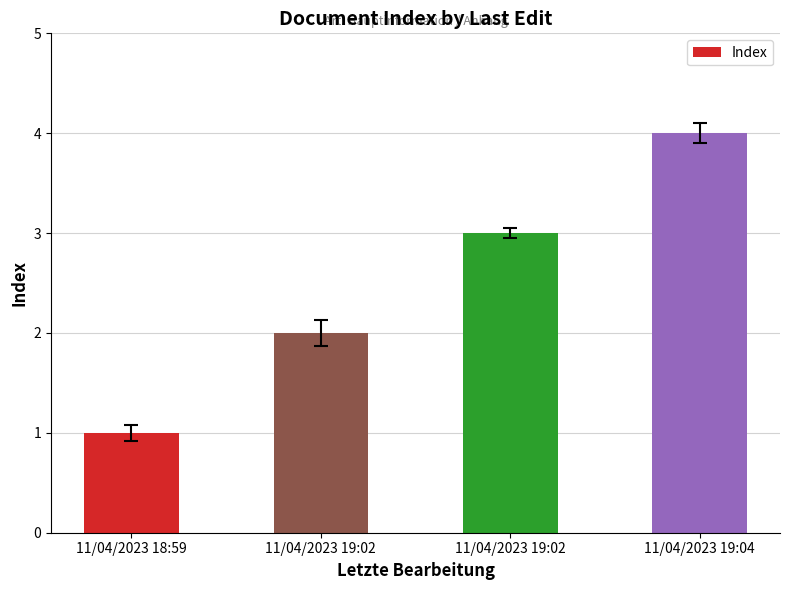

Approximately how many times larger is the value at 11/04/2023 19:02 compared to 11/04/2023 18:59?

3.0